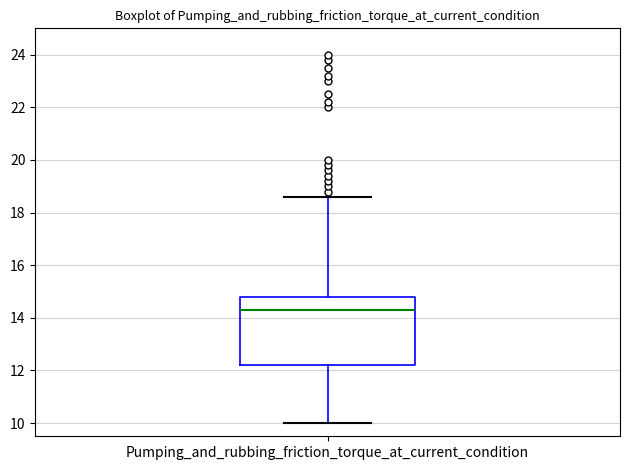

Read this box plot against the y-axis: the position of the median line, the range covered by the box, and the ends of both whiskers. The values are not printed on the chart, so give them approximately, as read against the axis.

median 14.4, box 12.2 to 14.8, whiskers 10.0 to 18.6